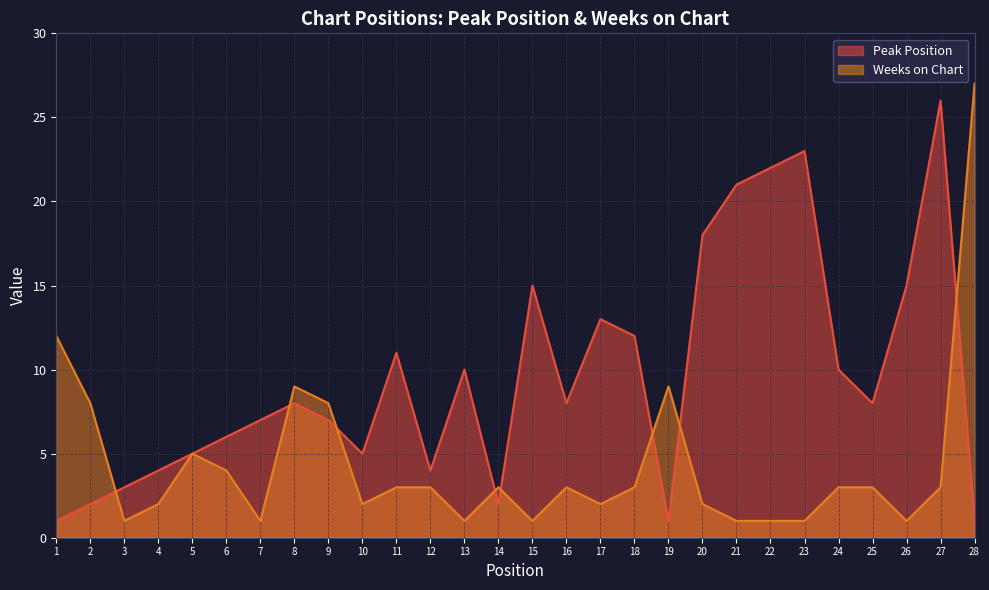

Which series has the largest total across all categories?

Peak Position